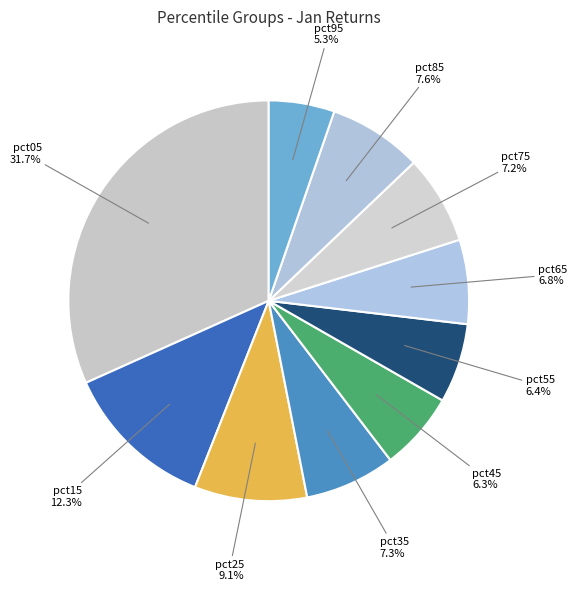

How many segments does this pie chart have?

10